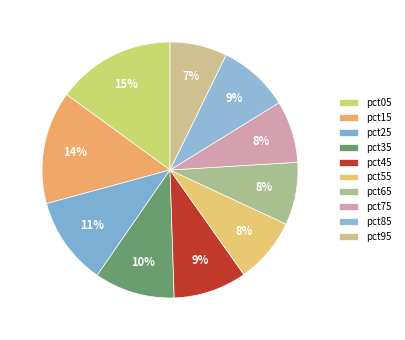

To the nearest percent, what is the combined percentage of pct75 and pct65?

16%